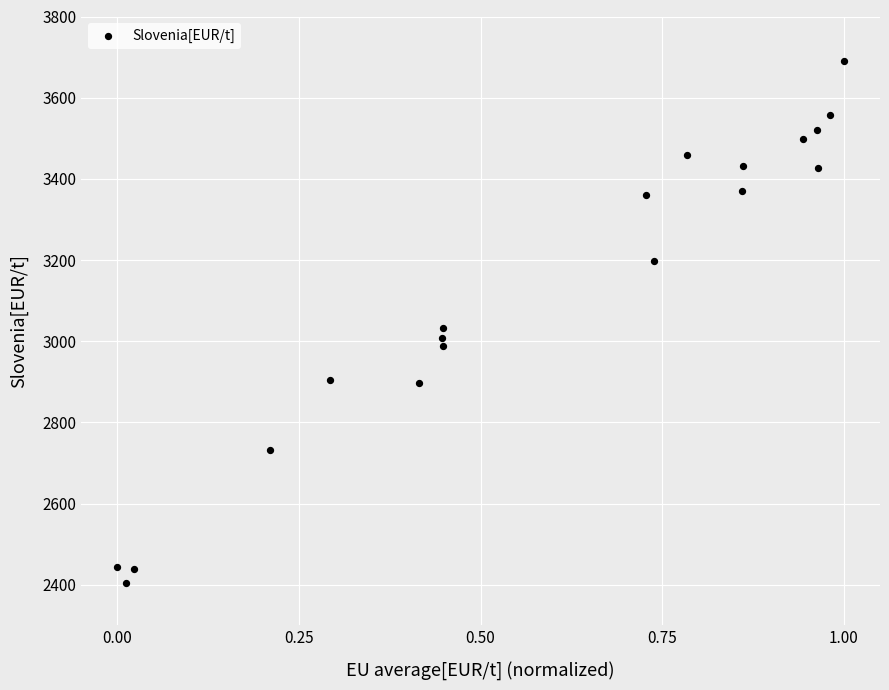

What is the range of X values (max minus min)?

1.0